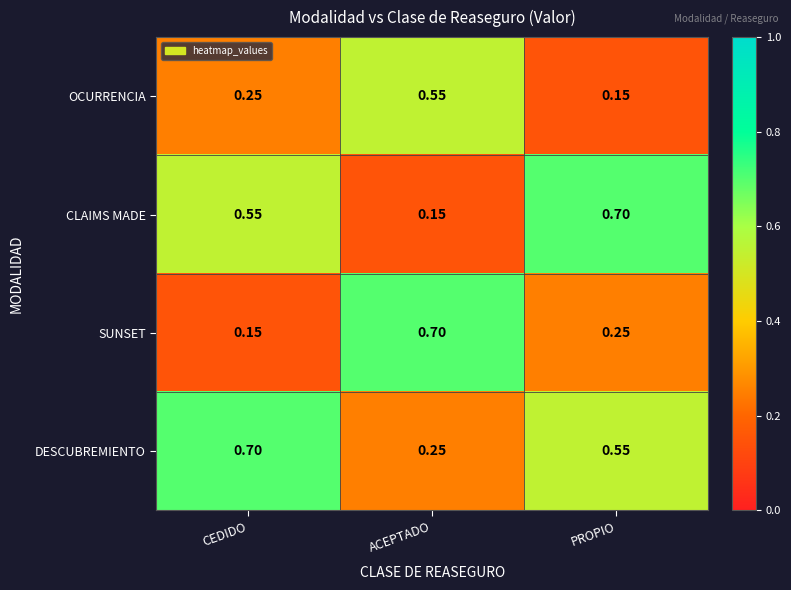

Is the value of CLAIMS MADE at CEDIDO greater than the value of OCURRENCIA at CEDIDO?

Yes